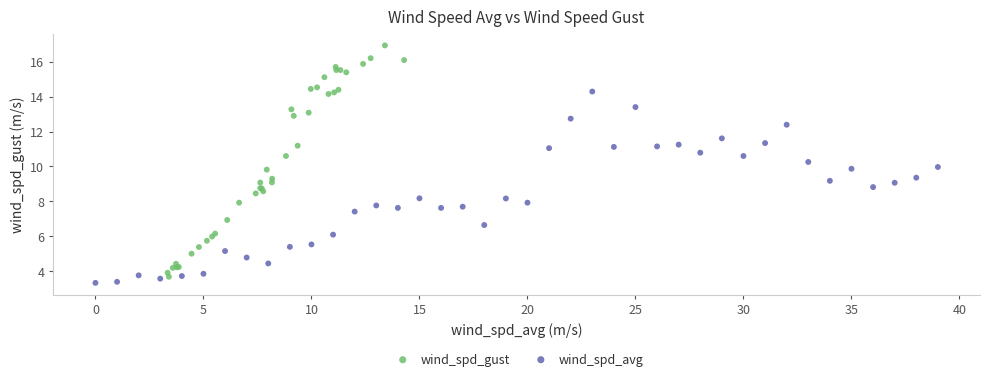

Which series reaches the maximum Y coordinate?

wind_spd_gust